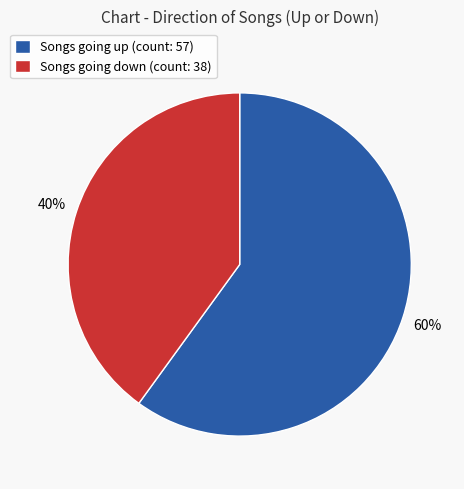

The Songs going down (count: 38) slice represents 40% of the pie. True or false?

True